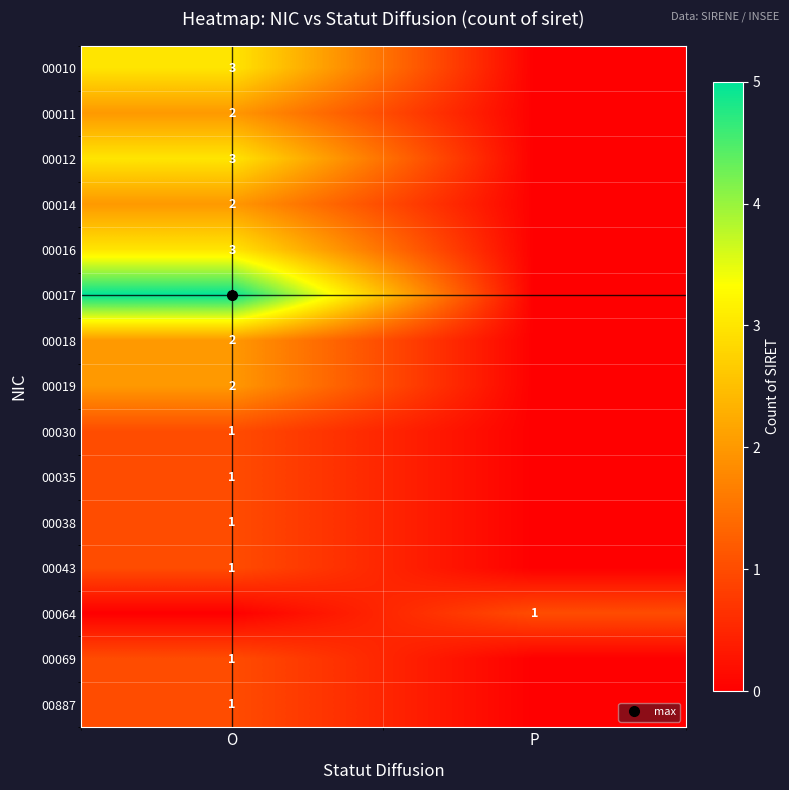

Is it true that row_2 equals 1 at P?

False